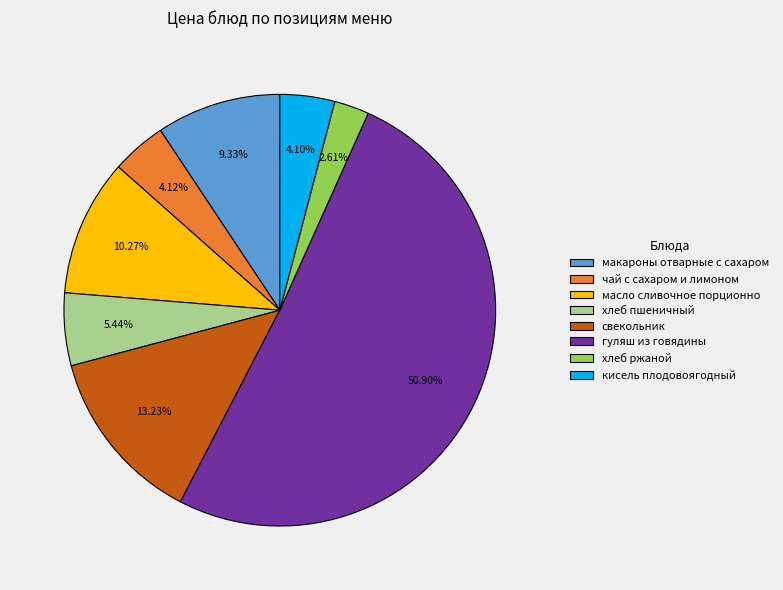

Is there a majority slice in this chart?

Yes